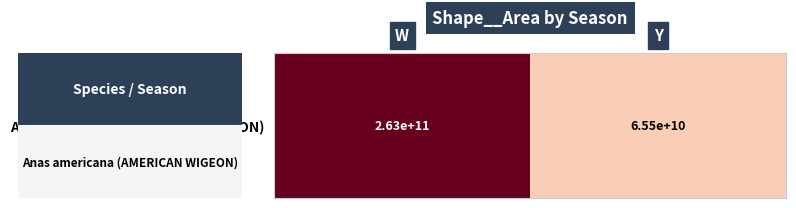

What is the greatest value displayed?

262730849607.2